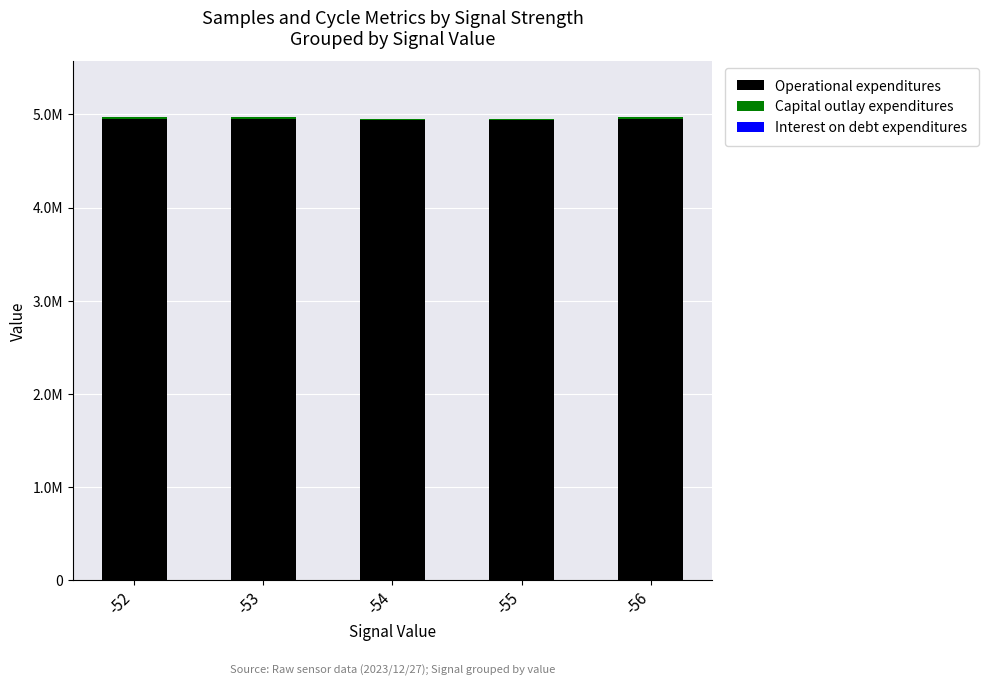

Are the bars grouped side by side (vs. stacked)?

No